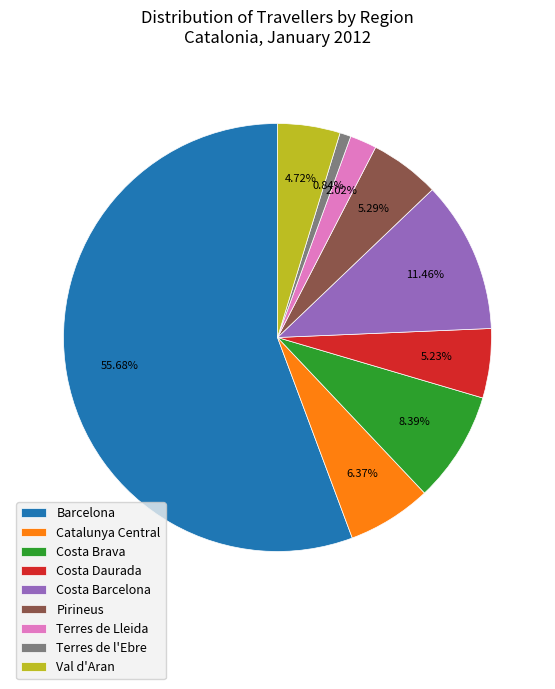

What percentage do Costa Brava and Catalunya Central together represent?

14.8%